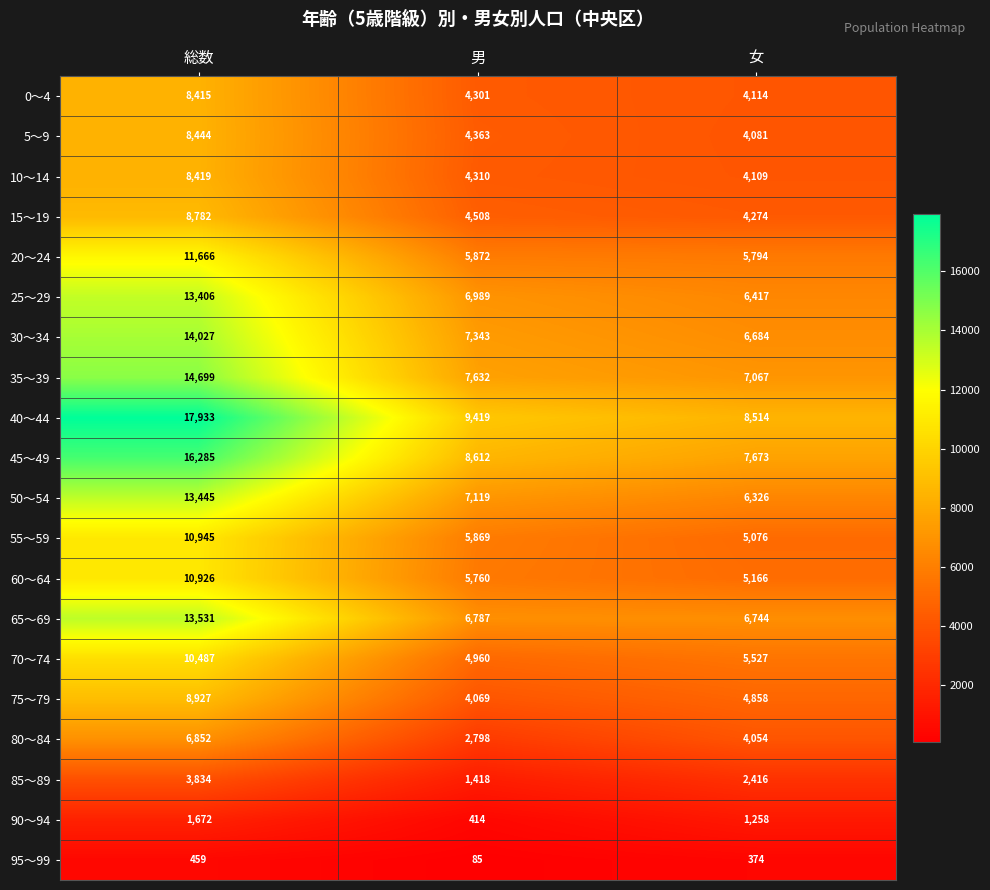

Between 総数 and 女, which series saw the biggest shift?

40～44